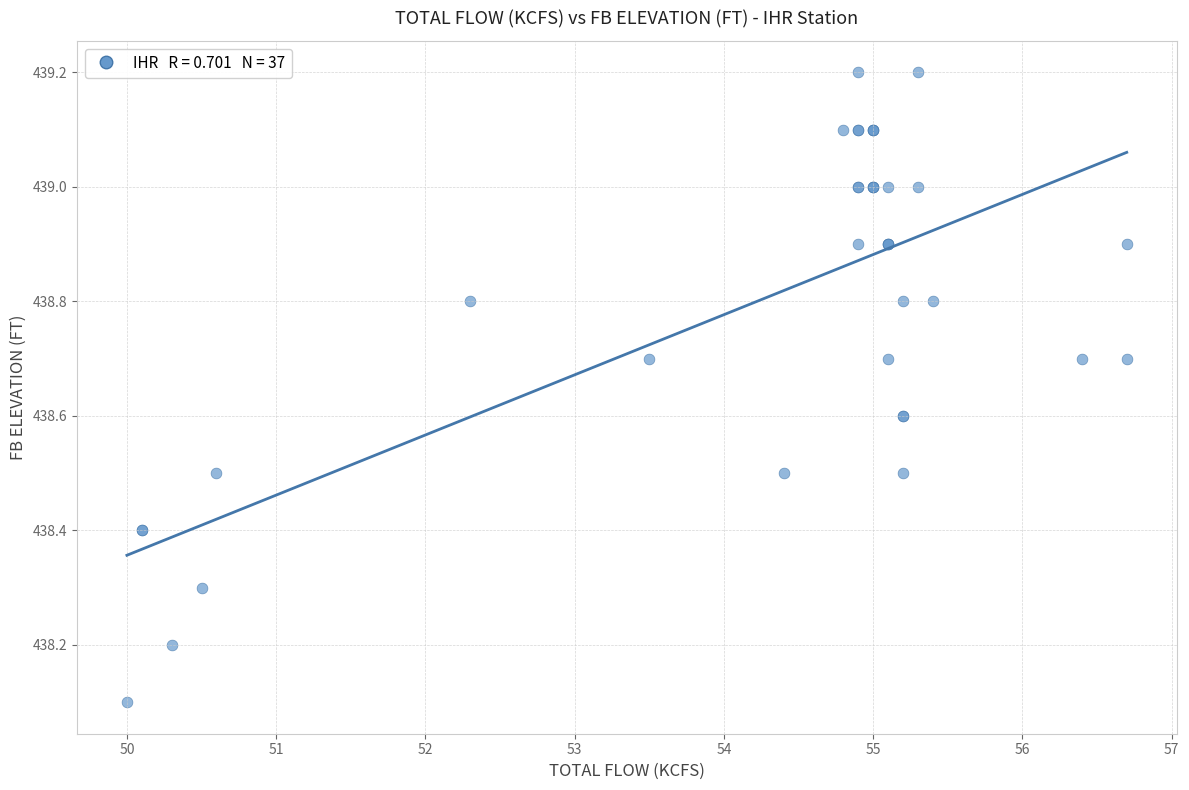

What Y value in the scatter plot is closest to 438?

438.1